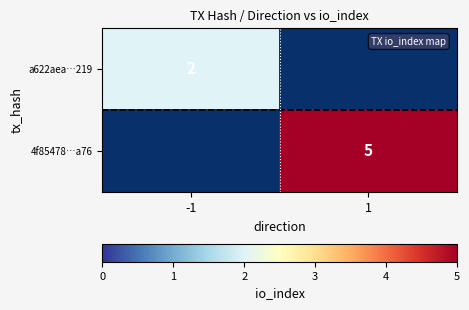

Is it true that 4f85478…a76 equals 5 at 1?

True